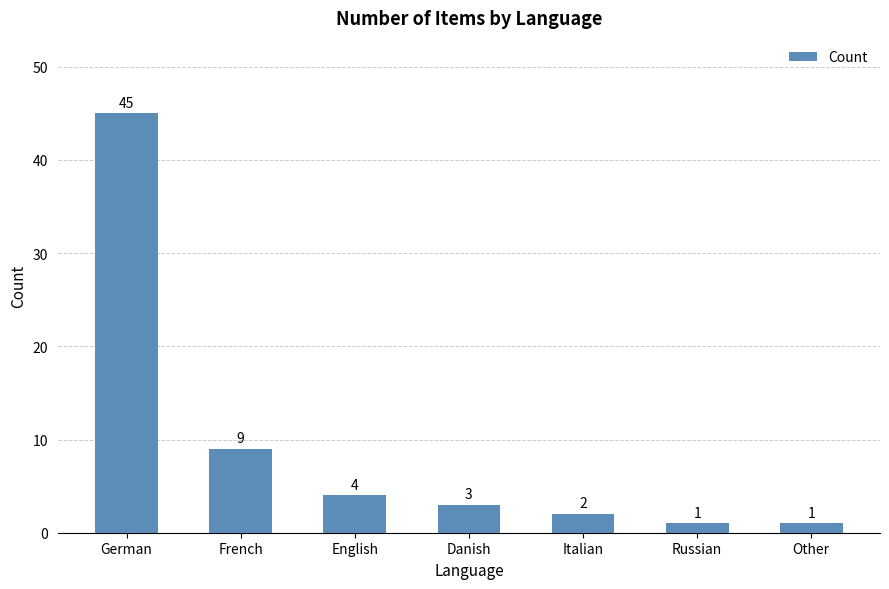

Is it true that the value at English is 7?

False